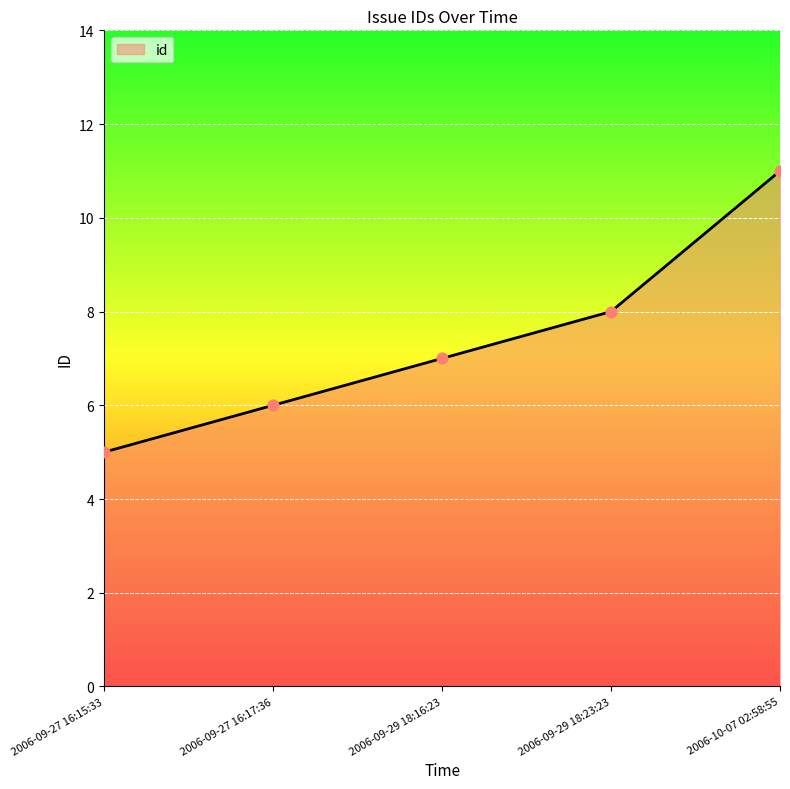

Which has a higher value, 2006-09-29 18:23:23 or 2006-10-07 02:58:55?

2006-10-07 02:58:55